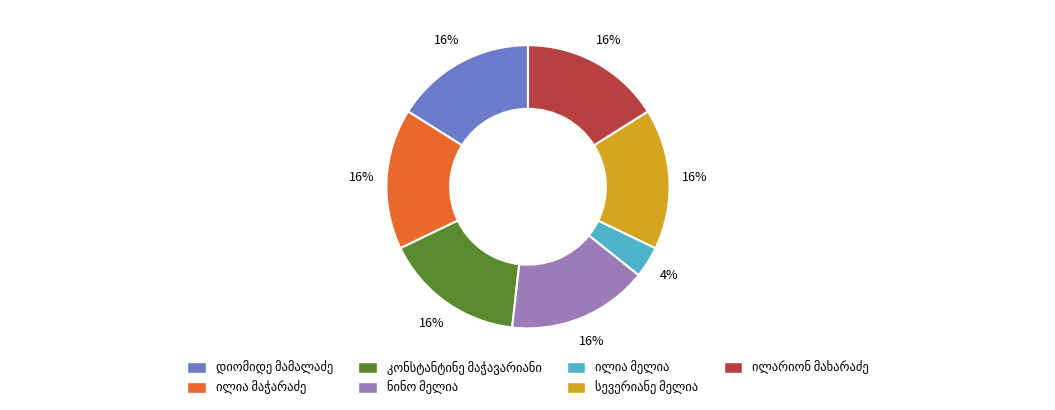

To the nearest percent, what is the average slice percentage?

14%